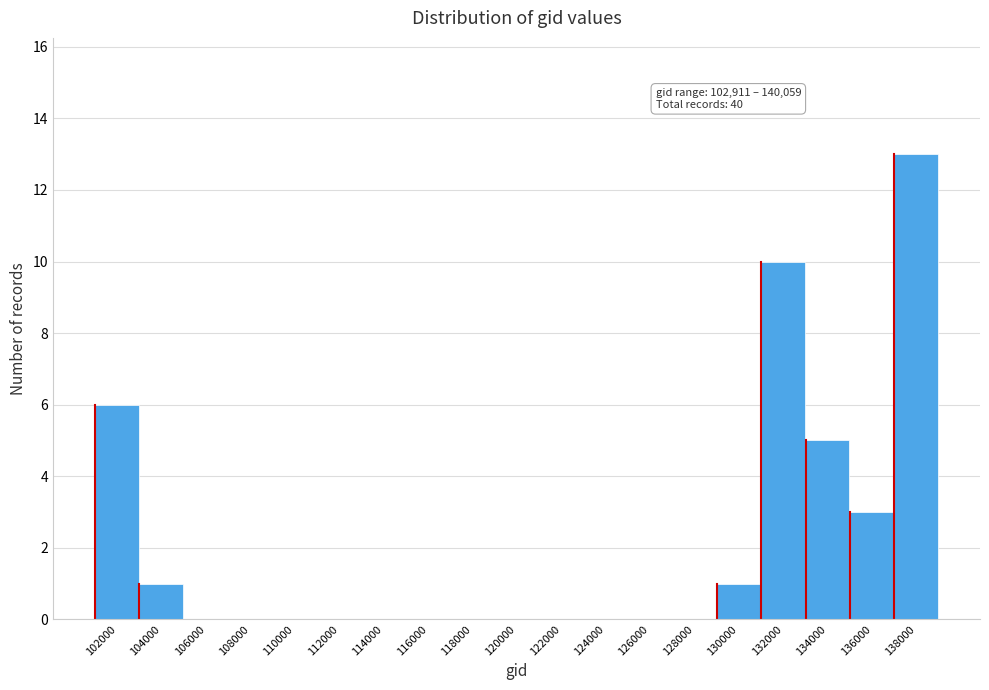

Reading left to right, transcribe all the data shown in this chart.

102000=6	104000=1	106000=0	108000=0	110000=0	112000=0	114000=0	116000=0	118000=0	120000=0	122000=0	124000=0	126000=0	128000=0	130000=1	132000=10	134000=5	136000=3	138000=13